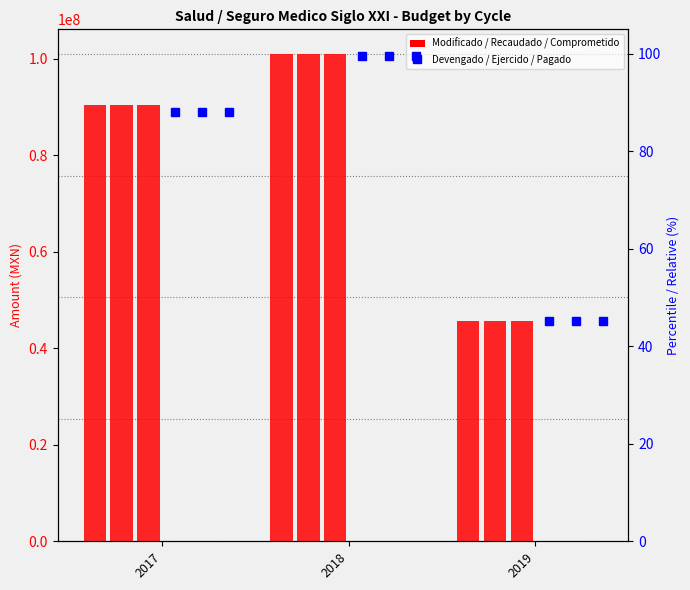

What is the sum of all Ejercido values?

232.7